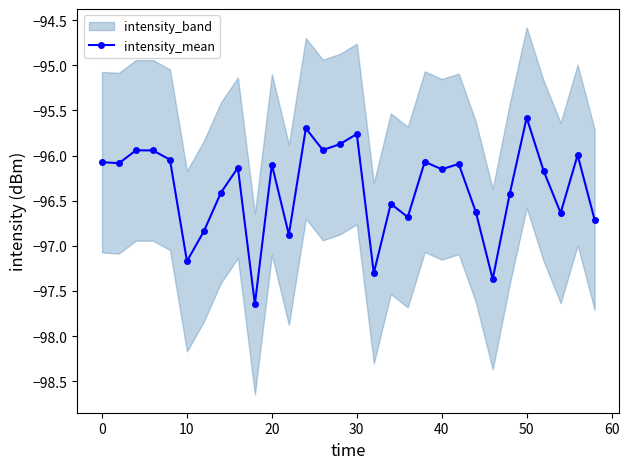

True or false: intensity_mean has more than 2 points higher than both neighbors.

True